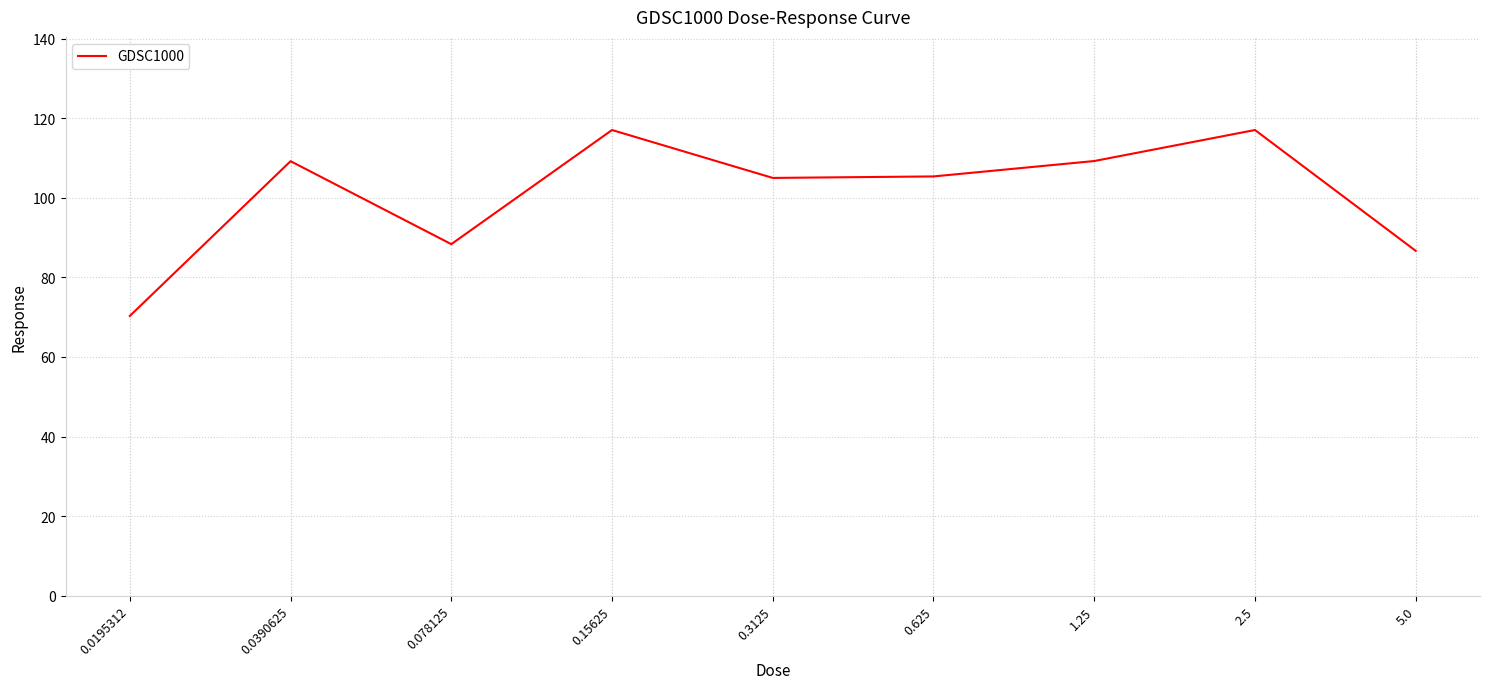

What is the difference between the values at 0.625 and 5.0?

18.7